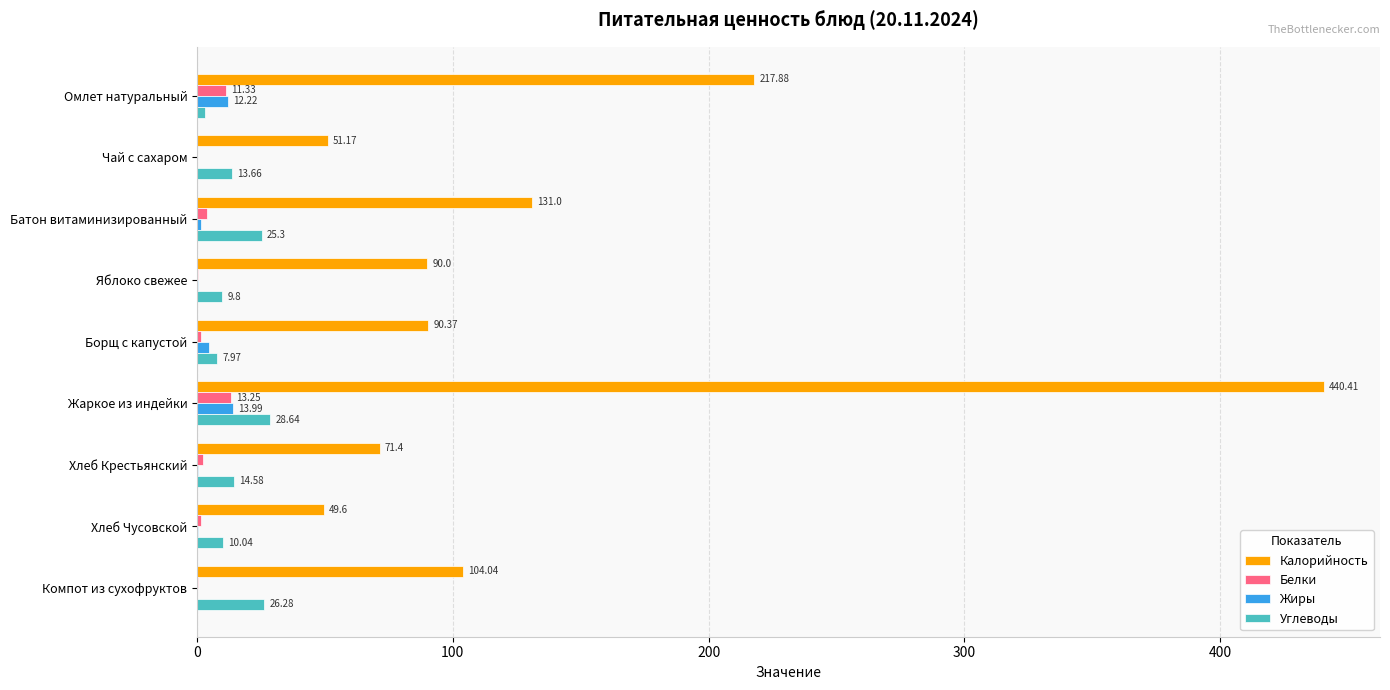

Is the value of Жиры at Омлет натуральный greater than the value of Белки at Компот из сухофруктов?

Yes